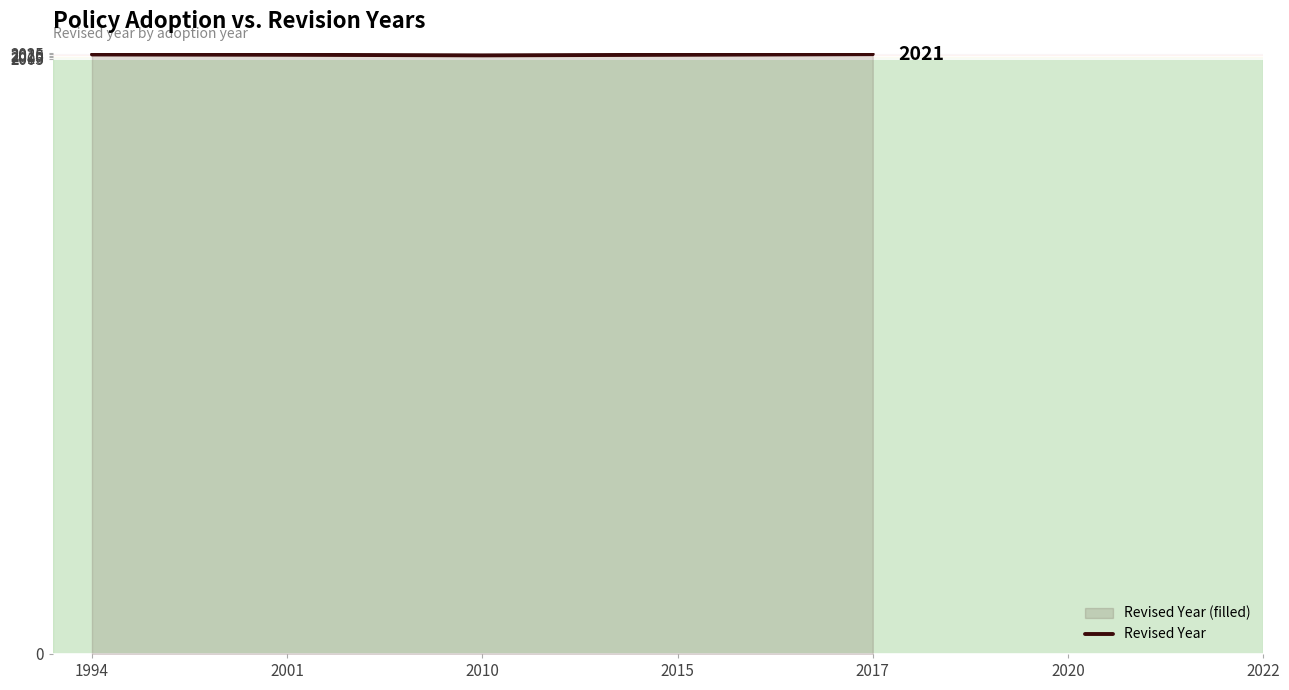

How many lines are shown in the chart?

1